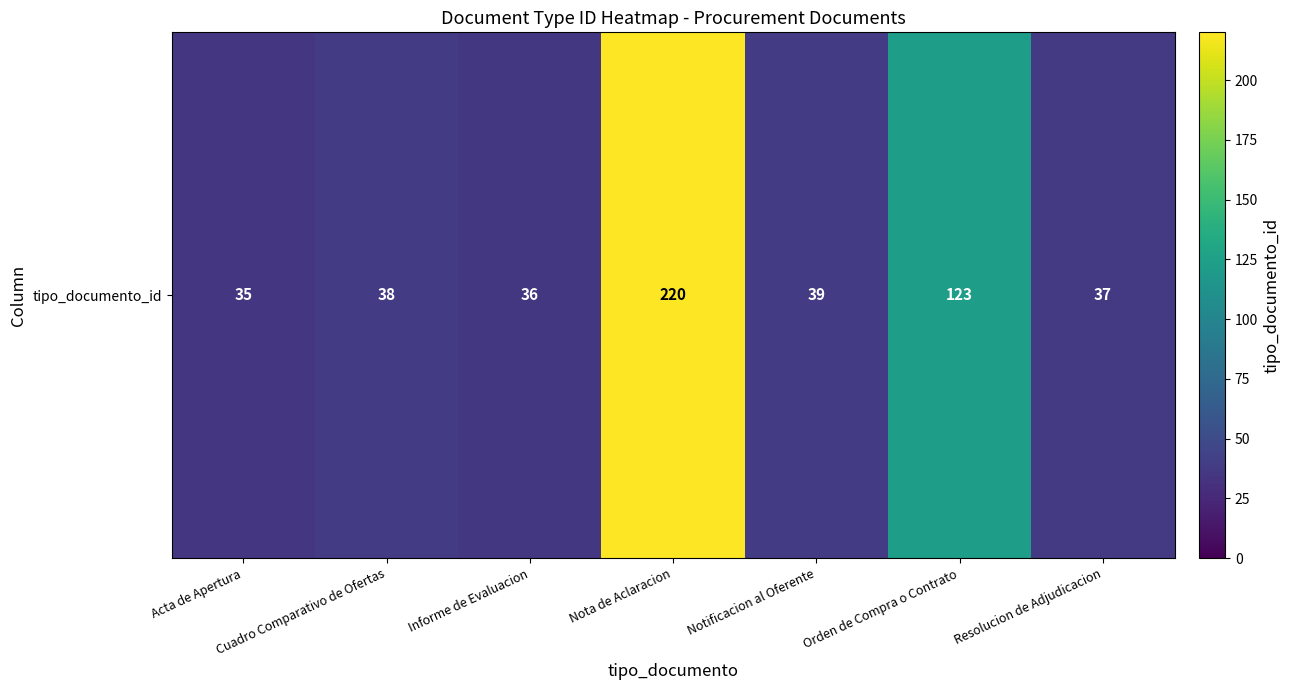

How many data points are above 38?

3